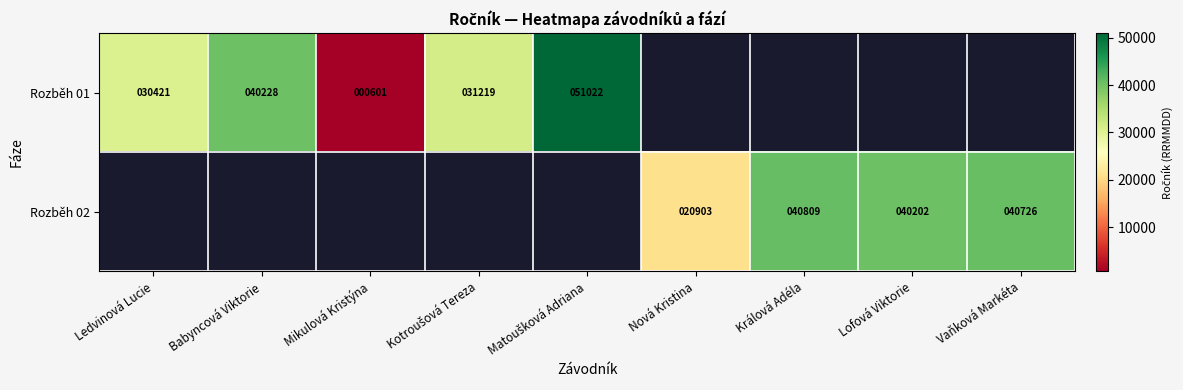

True or false: Rozběh 01 has a value of 30421 at Ledvinová Lucie.

True